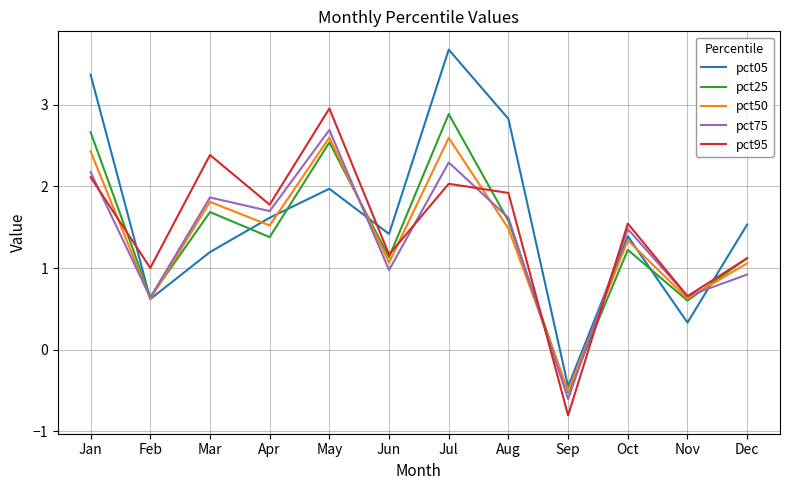

Which label corresponds to the largest value in the chart?

Jul